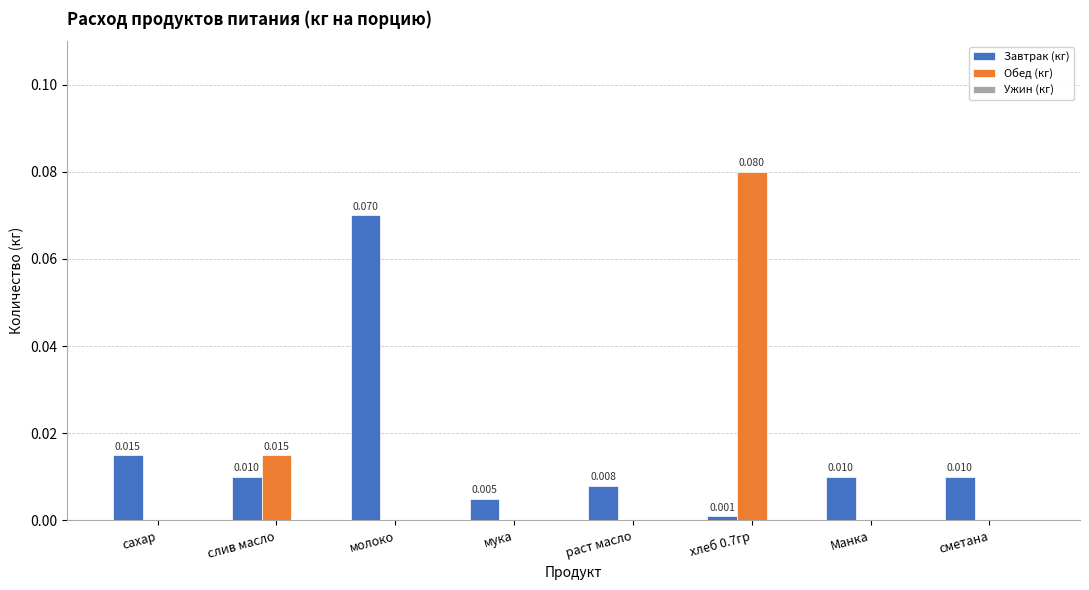

Count the Обед (кг) values in the range 0 to 1.

8